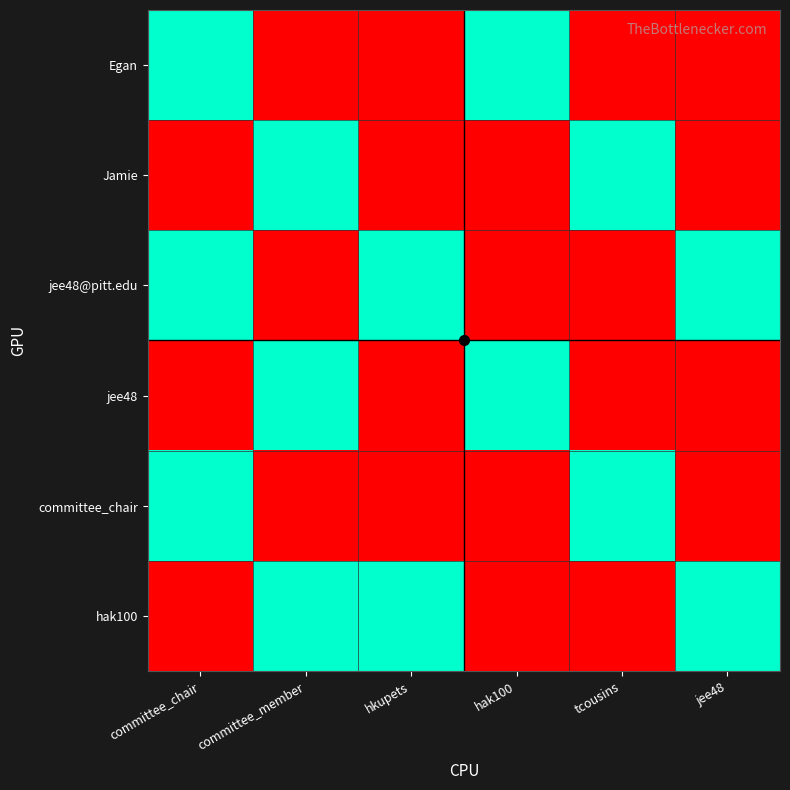

Reading left to right, transcribe all the data shown in this chart.

Egan: committee_chair=37803	committee_member=0	hkupets=0	hak100=37803	tcousins=0	jee48=0
Jamie: committee_chair=0	committee_member=37803	hkupets=0	hak100=0	tcousins=37803	jee48=0
jee48@pitt.edu: committee_chair=37803	committee_member=0	hkupets=37803	hak100=0	tcousins=0	jee48=37803
jee48: committee_chair=0	committee_member=37803	hkupets=0	hak100=37803	tcousins=0	jee48=0
committee_chair: committee_chair=37803	committee_member=0	hkupets=0	hak100=0	tcousins=37803	jee48=0
hak100: committee_chair=0	committee_member=37803	hkupets=37803	hak100=0	tcousins=0	jee48=37803